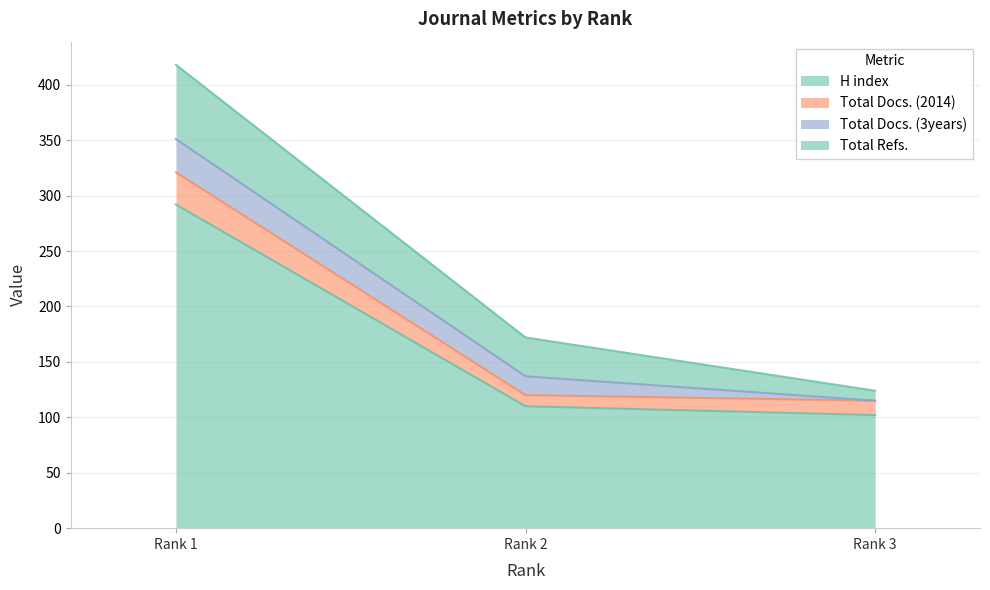

Between Rank 2 and Rank 3, which series saw the biggest shift?

Total Refs.